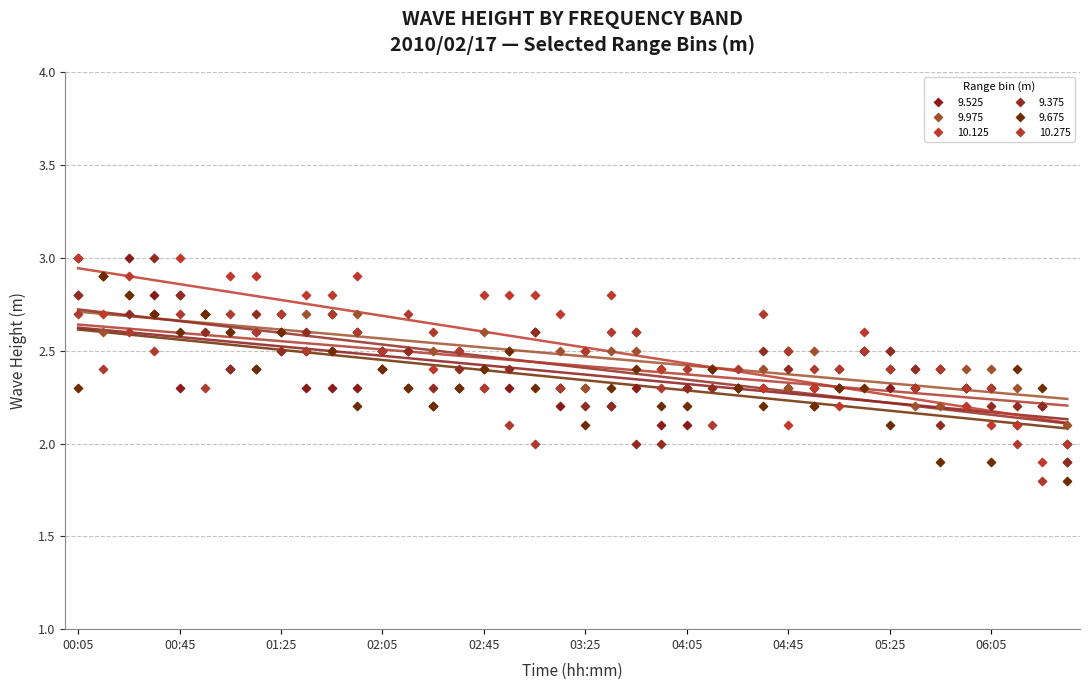

At how many categories does at least one series exceed 2?

40